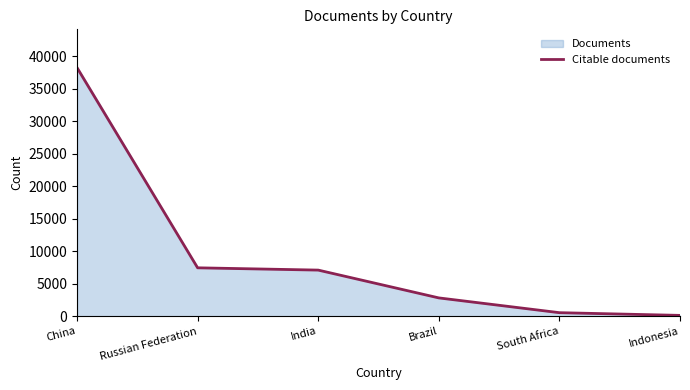

What is the label of the 6th point from the right?

China